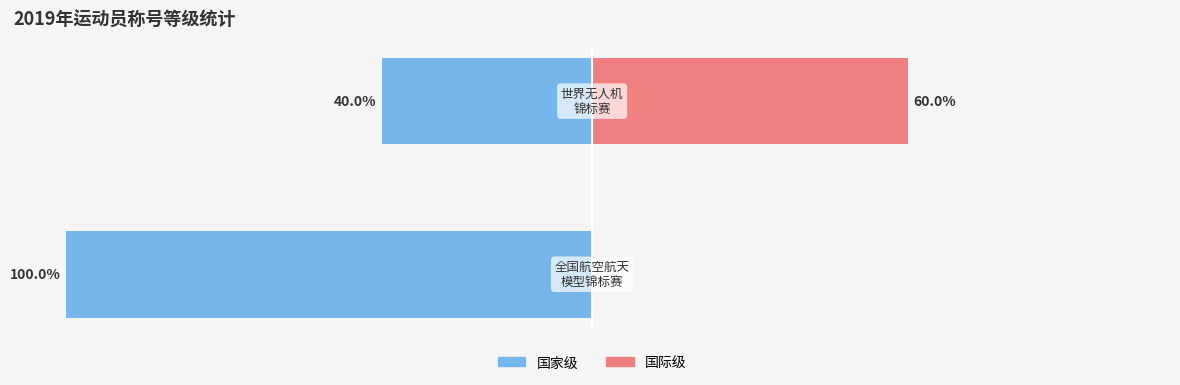

The 国家级 series shows -144 at 0. True or false?

False